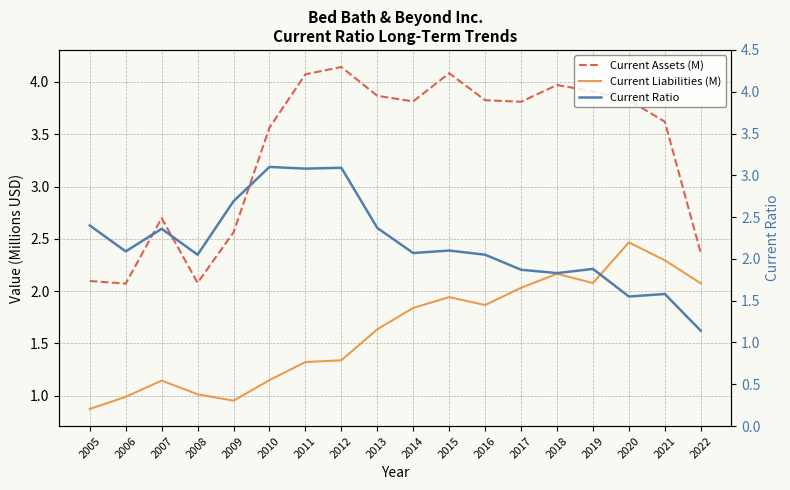

The Current Assets (M) series shows 3.9 at 2013. True or false?

True